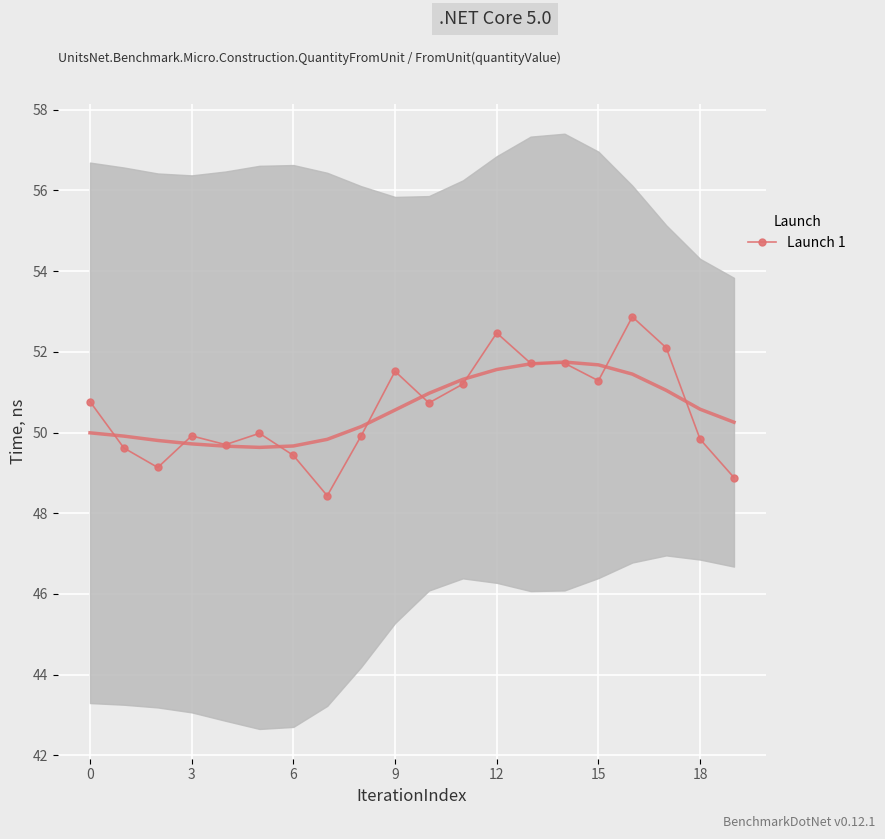

What is the maximum value for Launch 1?

52.9